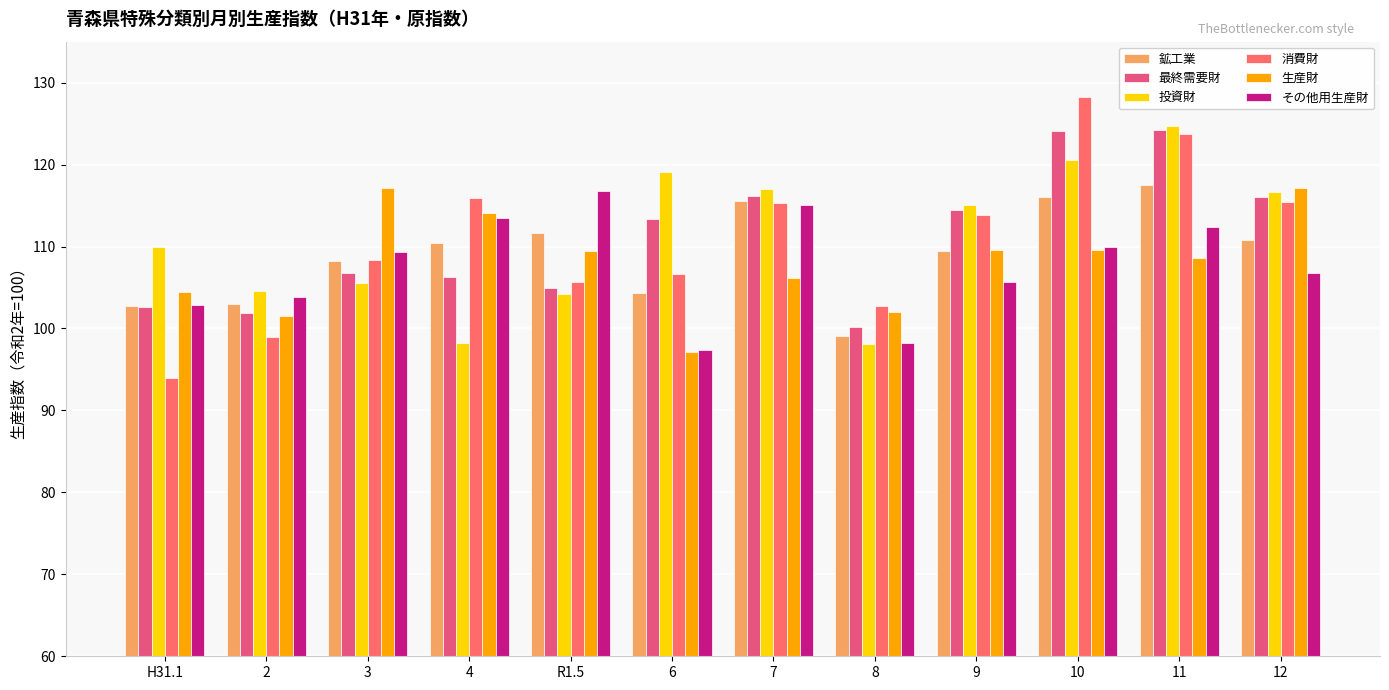

What is the label of the 5th bar from the right?

8